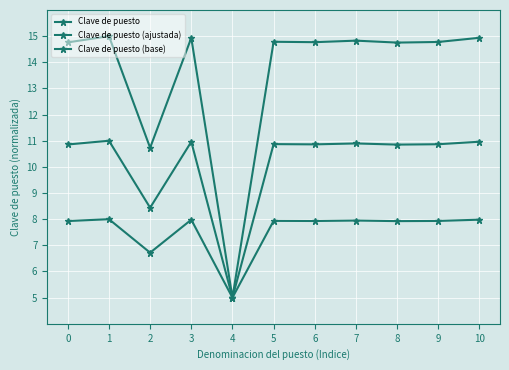

What is the lowest value of the Clave de puesto (base) series?

5.0